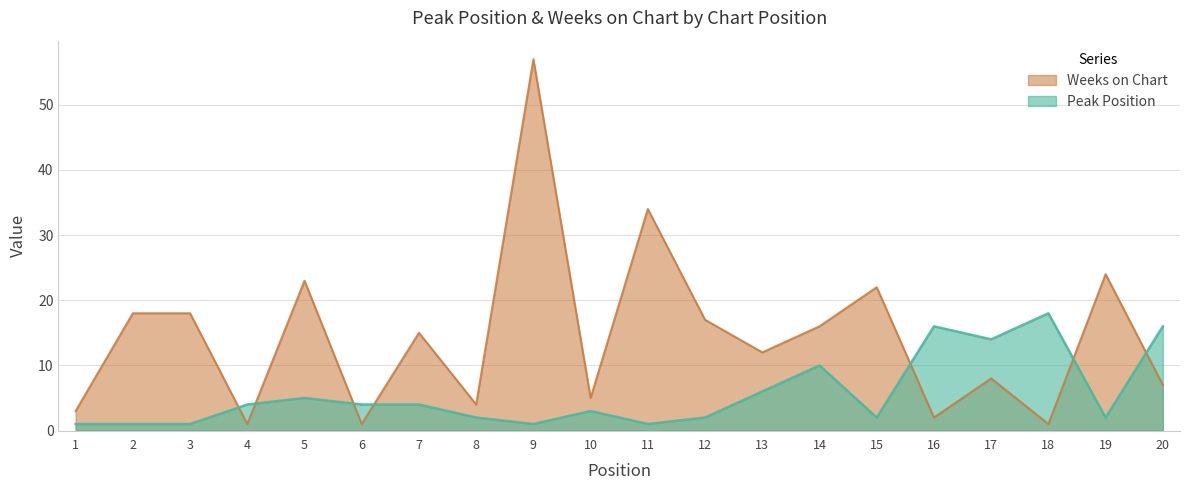

What value does the Peak Position series have at 11?

1